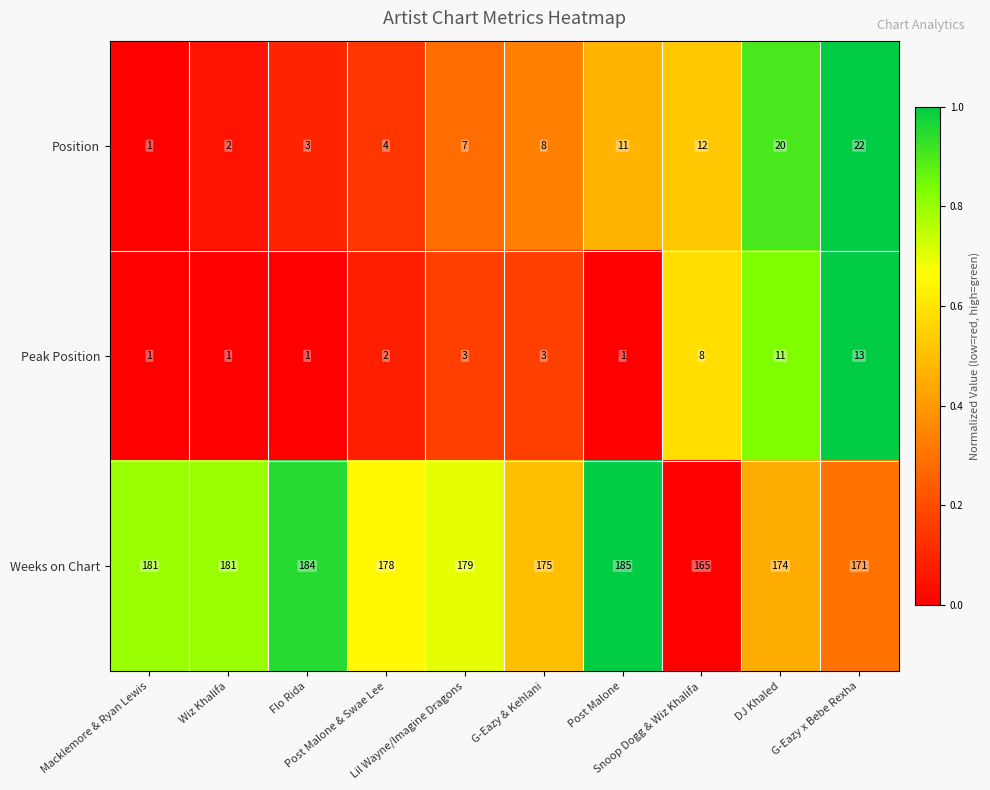

What is the highest value of the Weeks on Chart series?

185